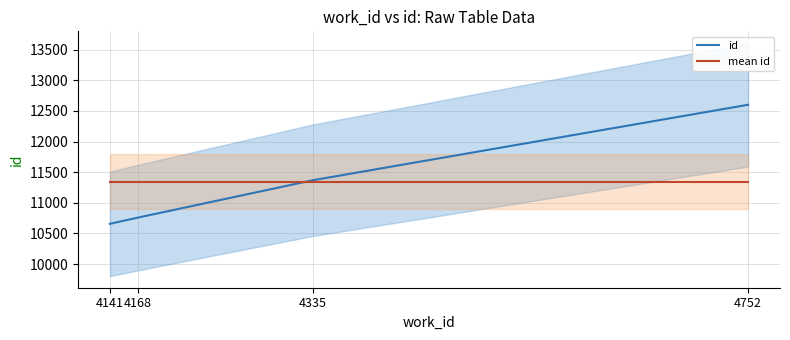

What is the total value across all series at 4752?

23946.5